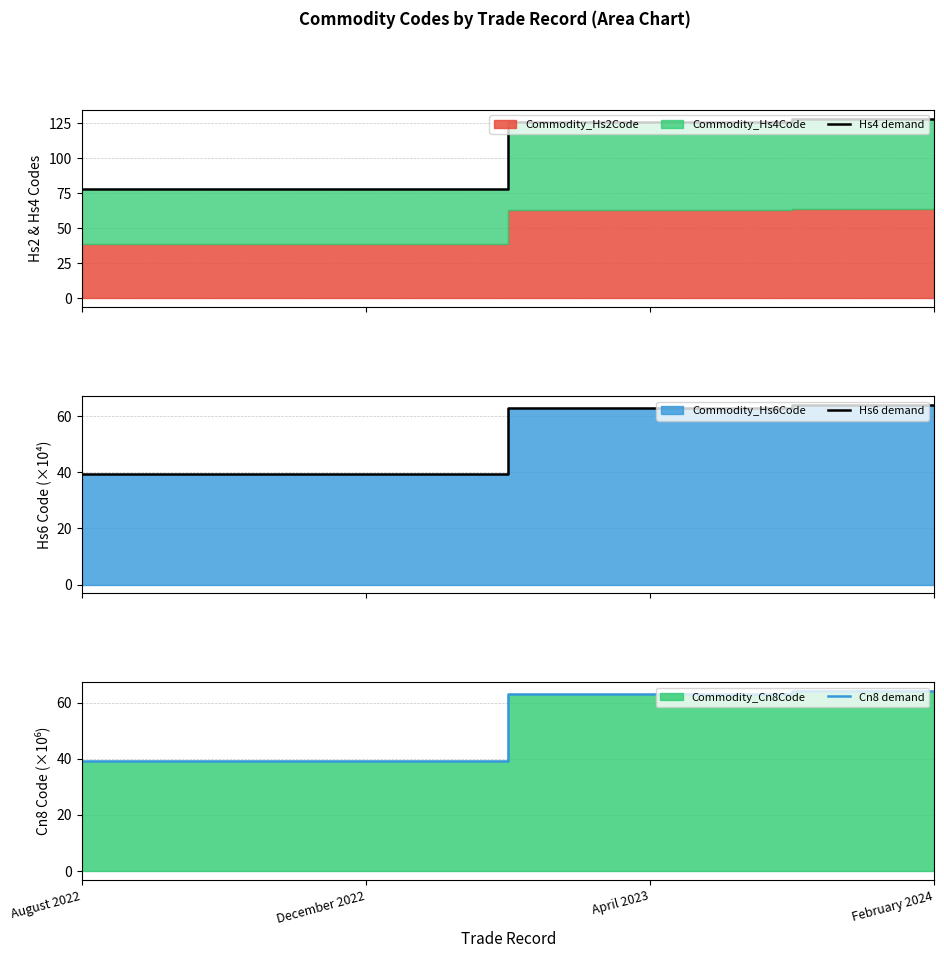

True or false: Hs4 demand has a value of 78.3 at August 2022.

True